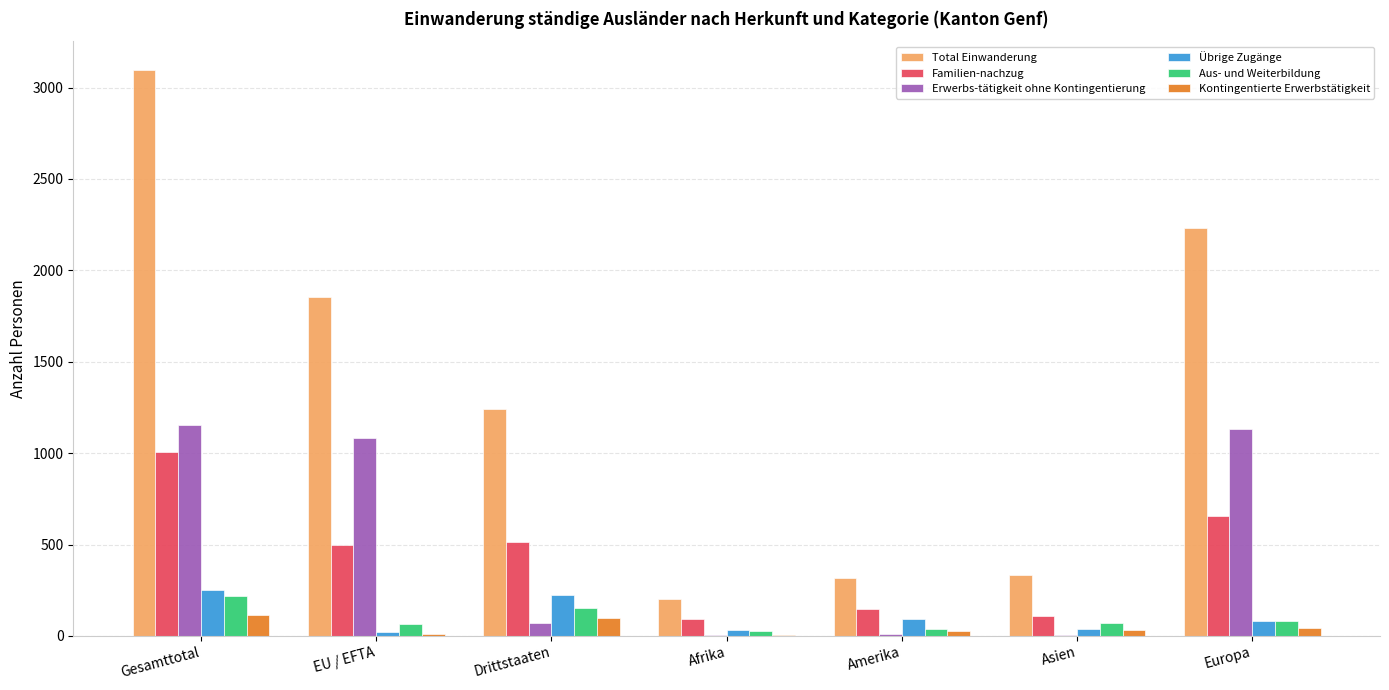

Is it true that Aus- und Weiterbildung equals 82 at Europa?

True